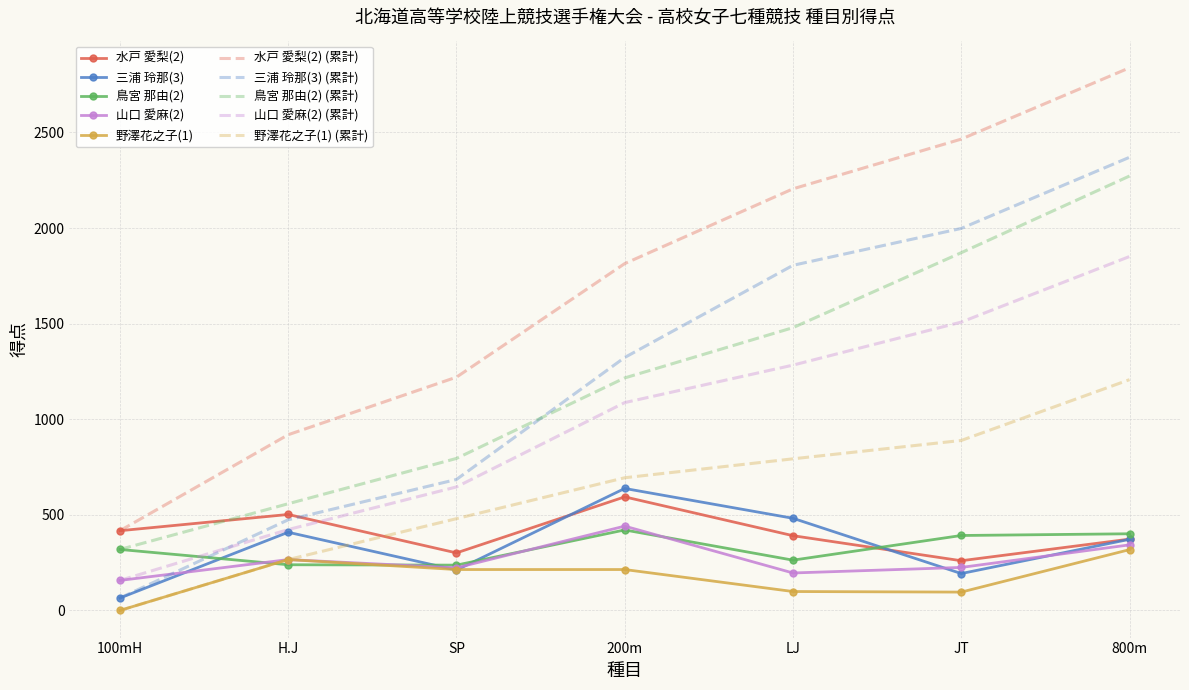

What is the spread (max minus min) of values at JT?

2369